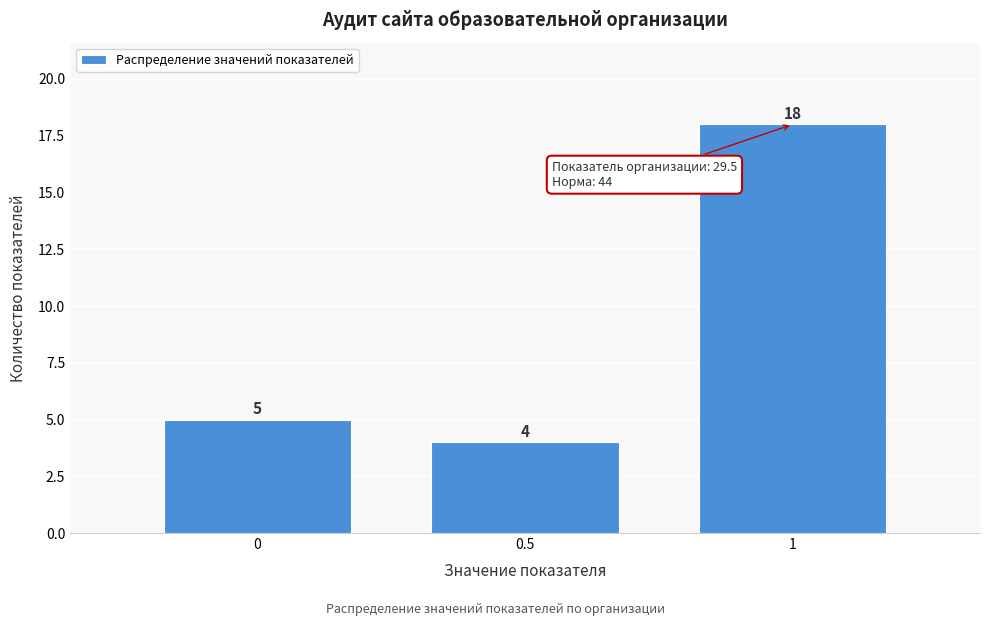

Reading left to right, extract all data points from this chart.

5	4	18